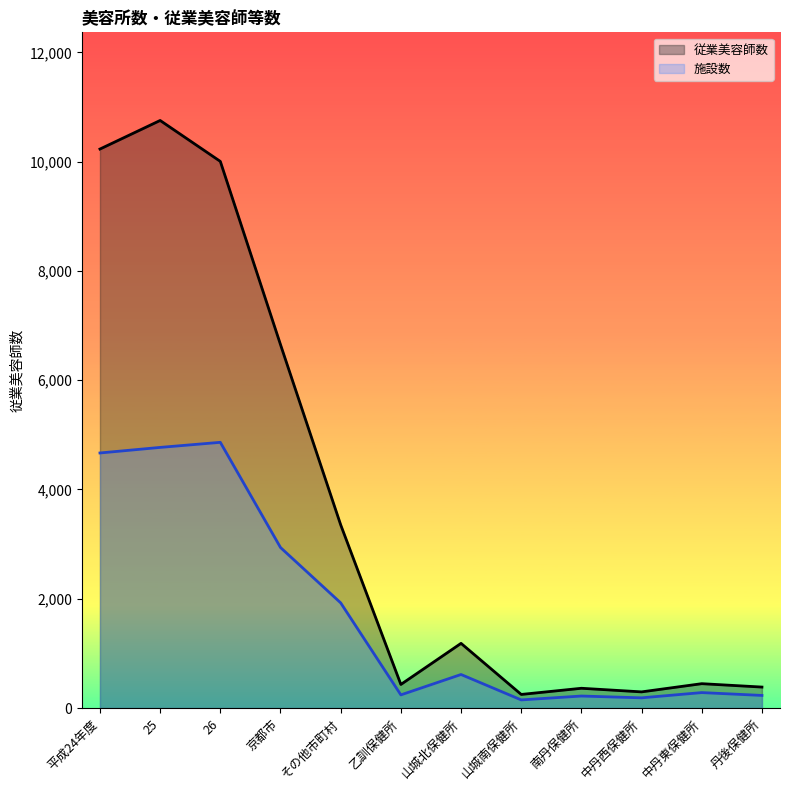

What is the greatest value displayed?

10753